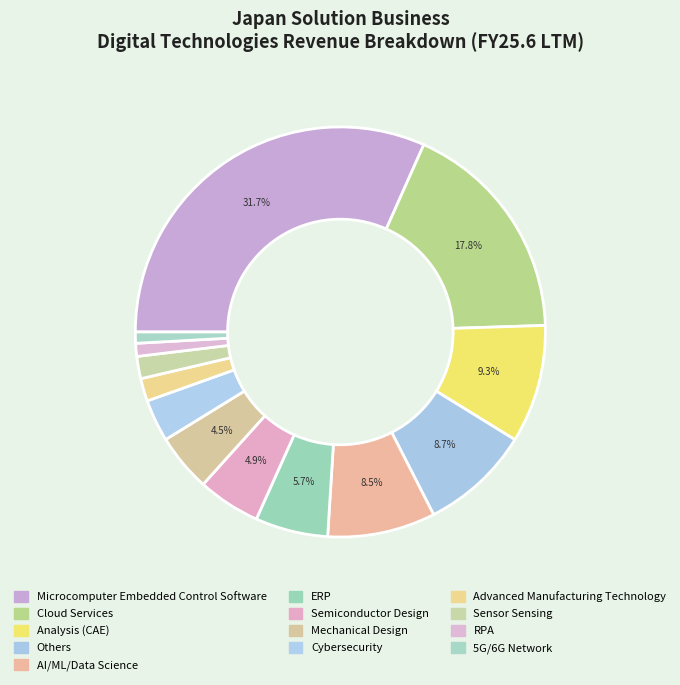

How many slices are in this pie chart?

13